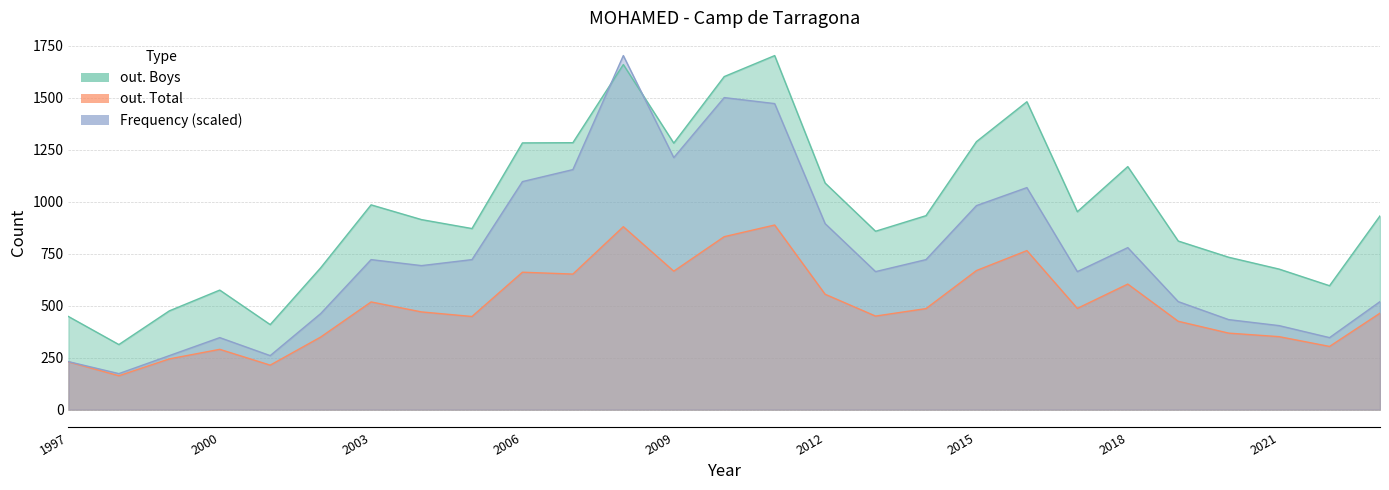

What is the highest value of the Frequency series?

1703.0